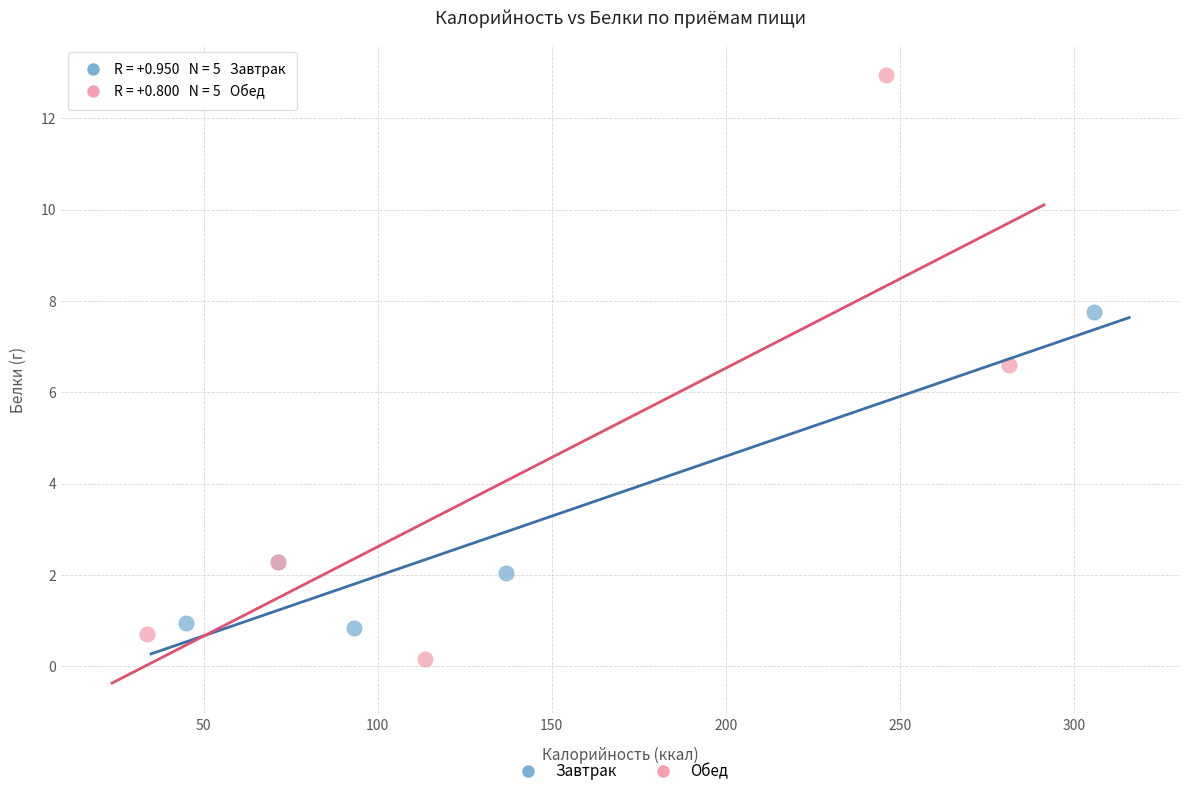

Which series reaches the maximum Y coordinate?

Обед